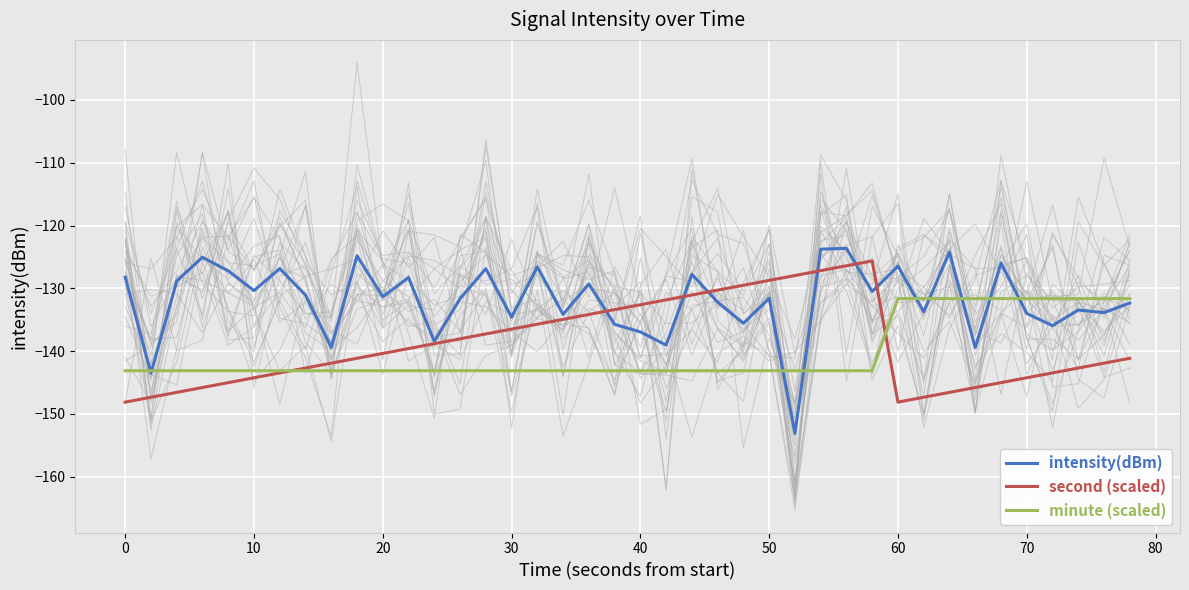

Count the number of data series in this chart.

3